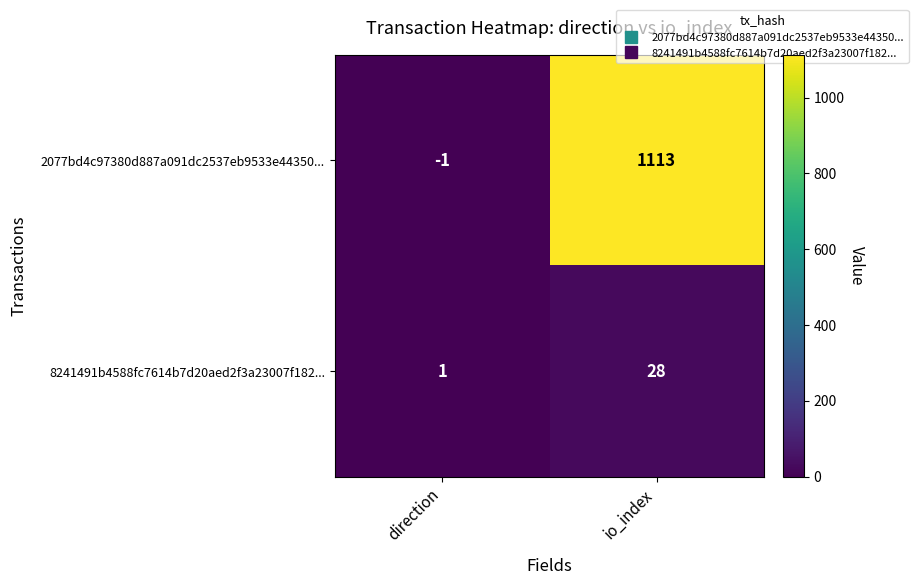

What is the sum of all 8241491b4588fc7614b7d20aed2f3a23007f182... values?

29